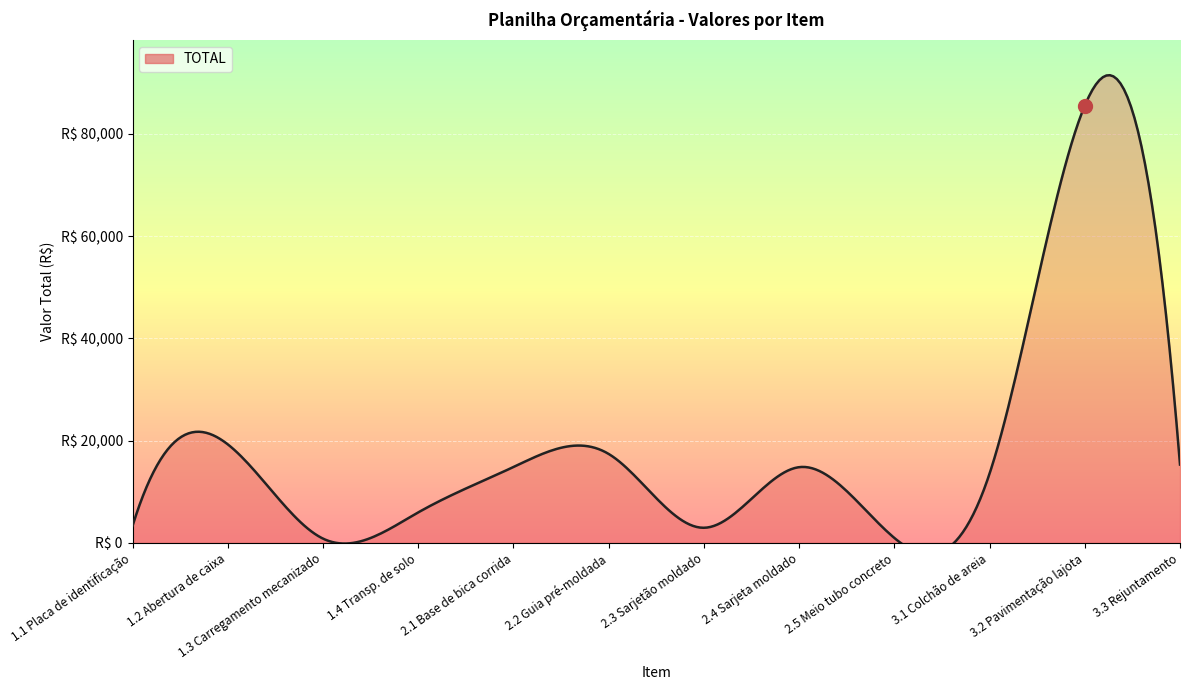

What is the label of the 7th point from the right?

2.2 Guia pré-moldada